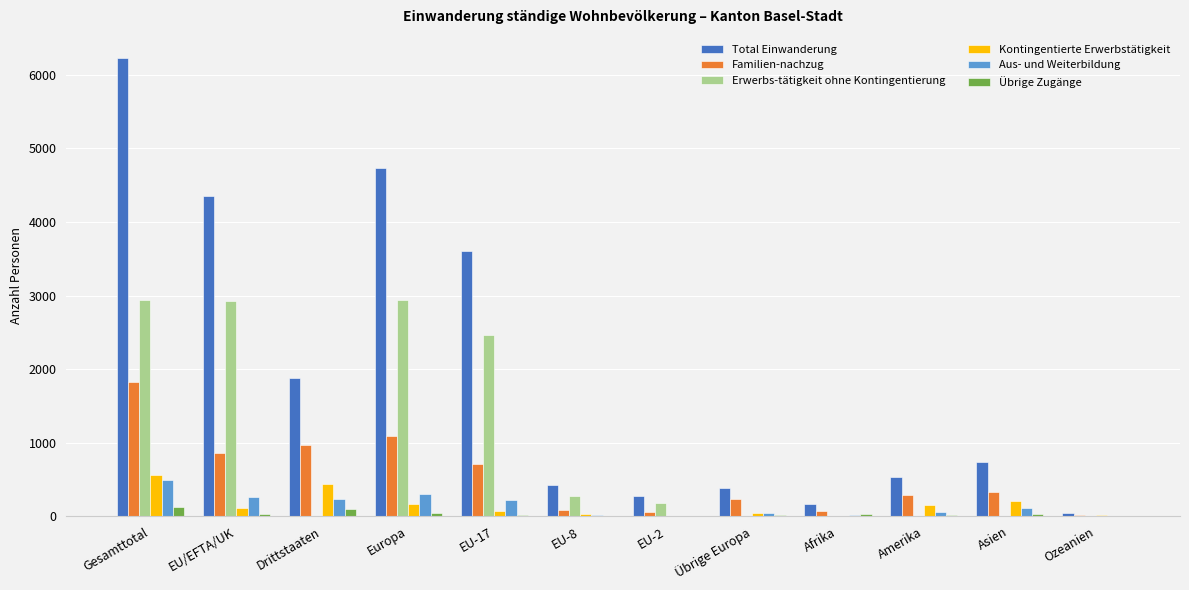

What are all the series names shown in the legend?

Total Einwanderung, Familien-nachzug, Erwerbs-tätigkeit ohne Kontingentierung, Kontingentierte Erwerbstätigkeit, Aus- und Weiterbildung, Übrige Zugänge